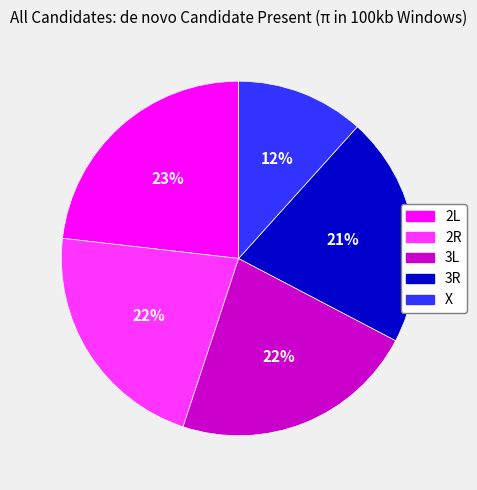

To the nearest percent, what is the combined percentage of 2R and 2L?

45%